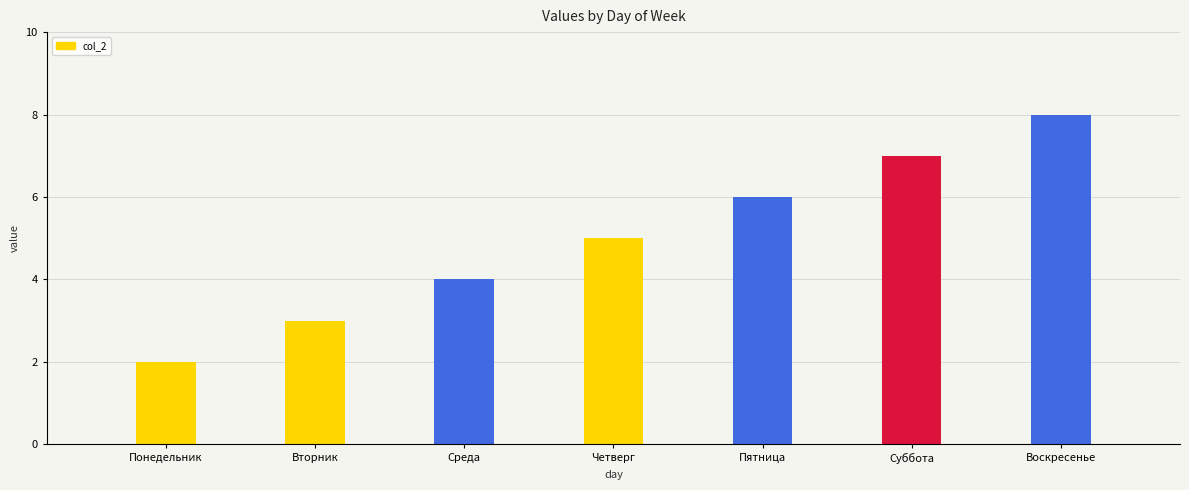

The value at Суббота is 10. True or false?

False